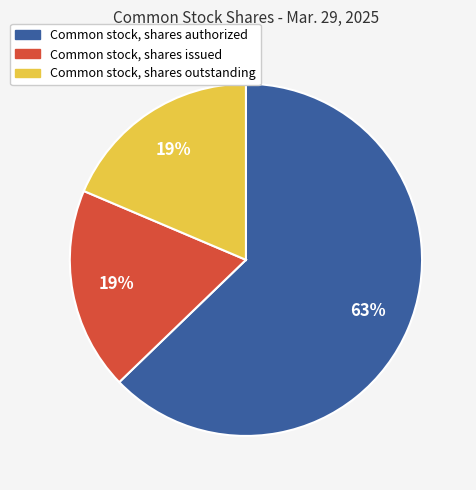

The Common stock, shares authorized slice represents 52% of the pie. True or false?

False